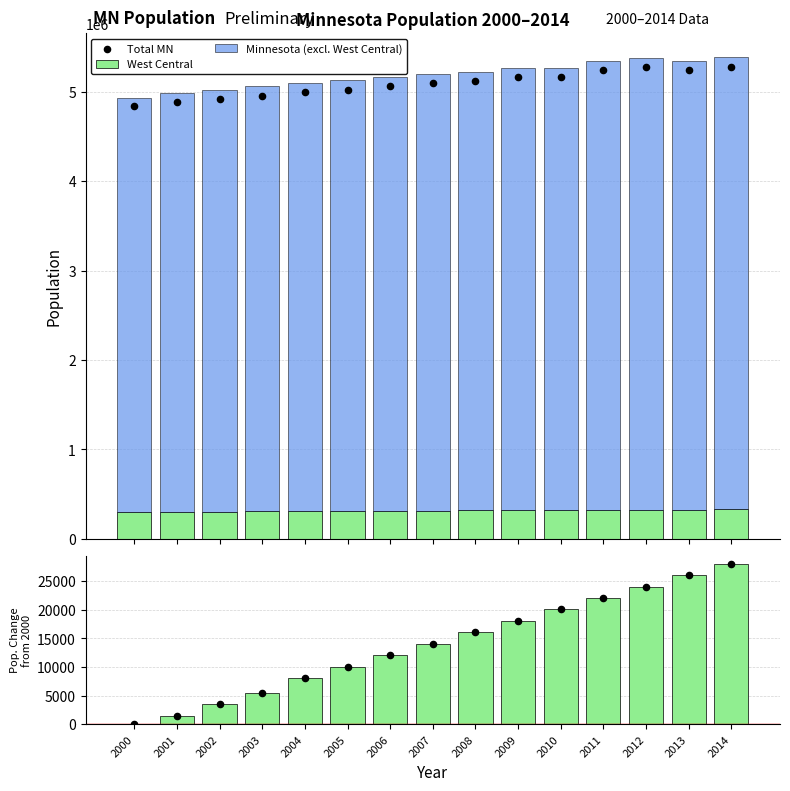

At which category is the sum across all series the highest?

2014